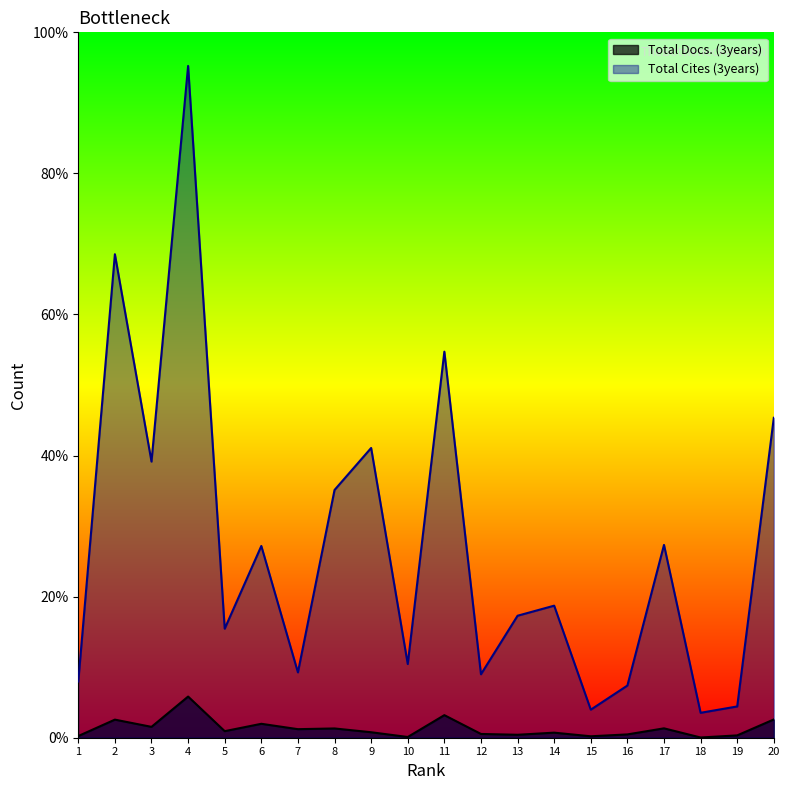

Does the chart display data point markers on the line(s)?

No